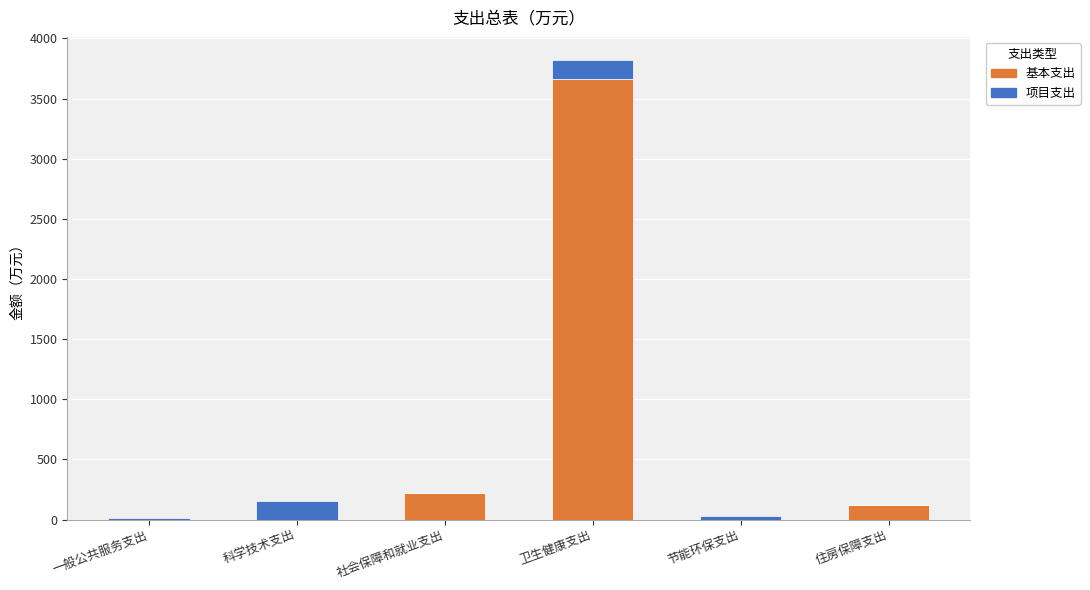

Reading left to right, transcribe the values for 基本支出.

一般公共服务支出=0.0	科学技术支出=0.0	社会保障和就业支出=224.8	卫生健康支出=3661.0	节能环保支出=0.0	住房保障支出=121.0